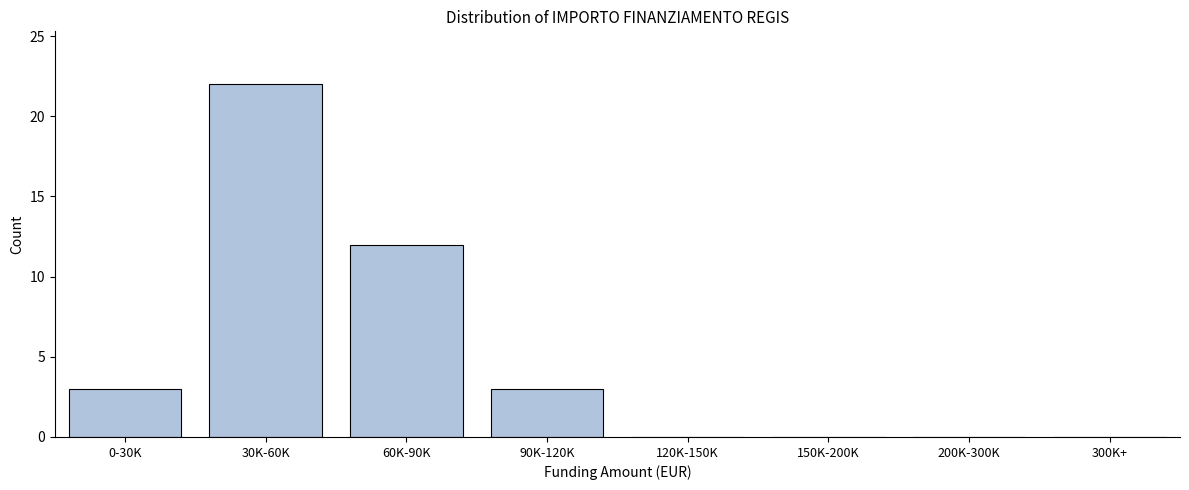

Reading left to right, transcribe all the data shown in this chart.

0-30K=3	30K-60K=22	60K-90K=12	90K-120K=3	120K-150K=0	150K-200K=0	200K-300K=0	300K+=0